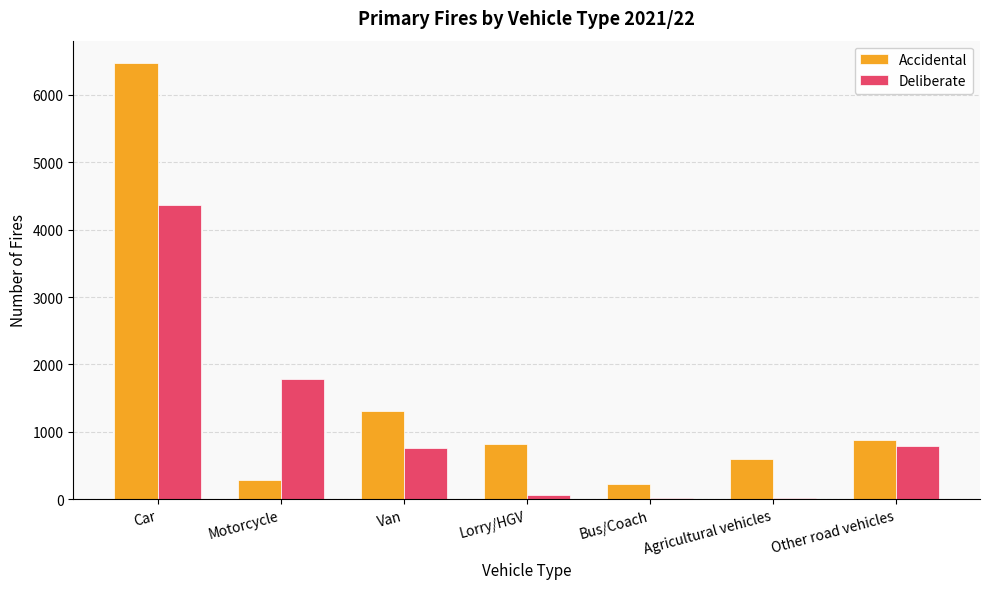

Count the number of categories in the chart.

7